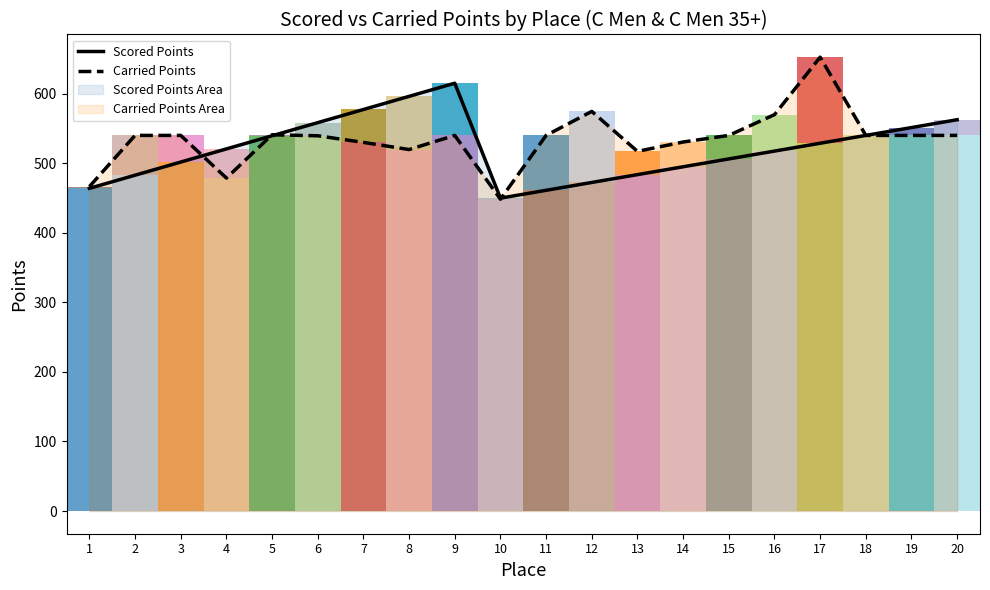

Reading left to right, what are all the values shown in this chart?

Scored Points: 1=463.9	2=482.8	3=501.7	4=520.6	5=539.5	6=558.4	7=577.3	8=596.1	9=615.0	10=449.8	11=461.1	12=472.4	13=483.6	14=494.9	15=506.2	16=517.5	17=528.7	18=540.0	19=551.3	20=562.5
Carried Points: 1=466.3	2=540.0	3=540.0	4=478.7	5=540.9	6=539.5	7=530.0	8=519.7	9=540.0	10=448.3	11=540.0	12=574.5	13=517.1	14=530.5	15=540.0	16=569.8	17=652.5	18=540.0	19=540.0	20=540.0